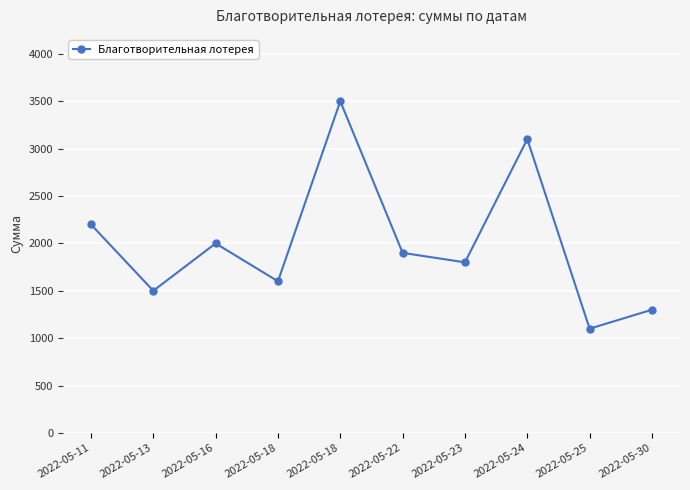

Read the value at 2022-05-16.

2000